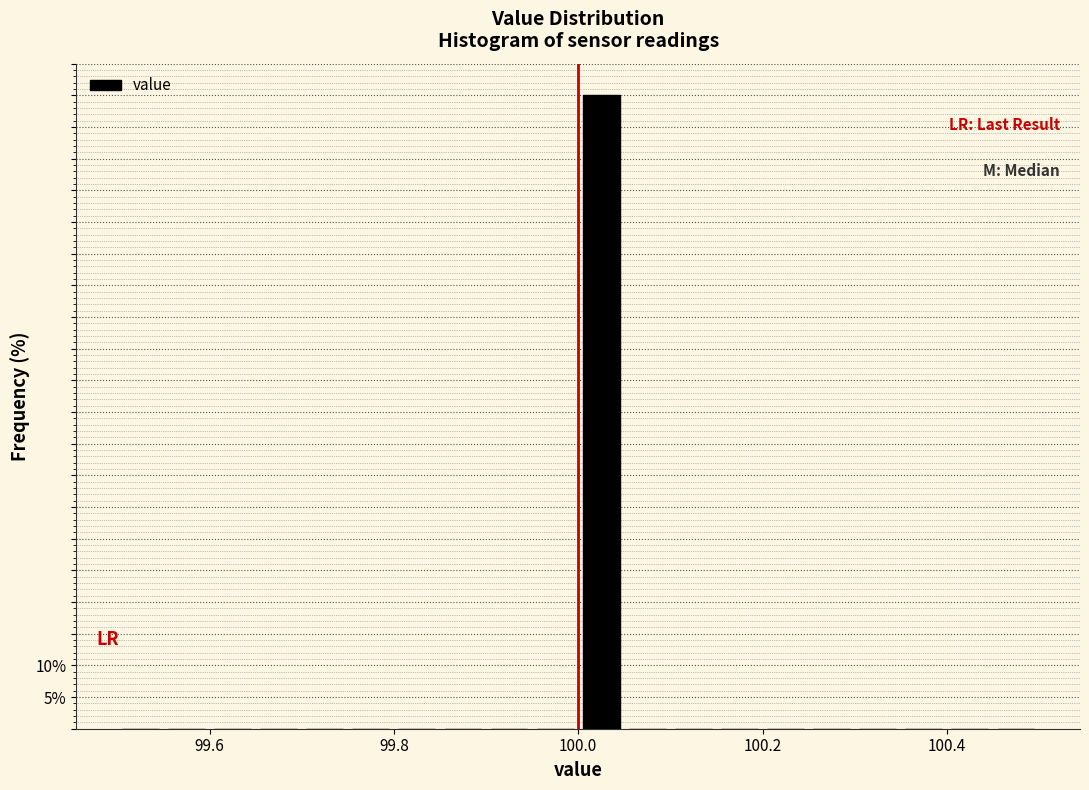

Around what value on the x-axis is the tallest bar? Give the approximate position of its centre, as read against the axis.

100.02